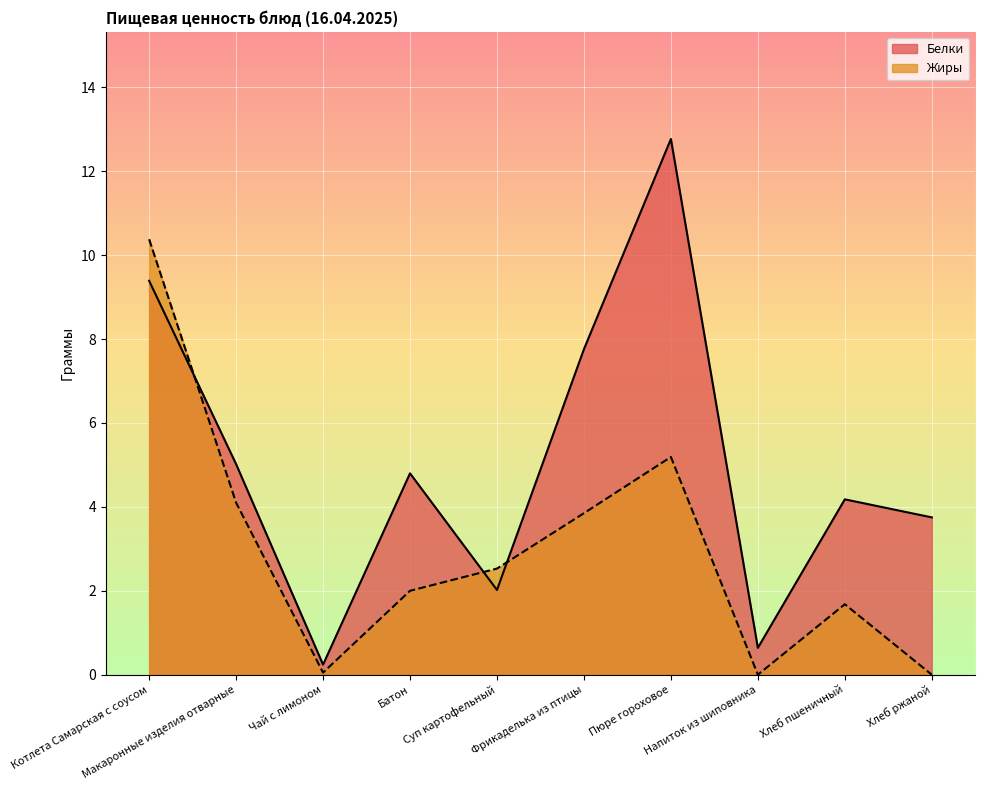

Reading left to right, transcribe all the data shown in this chart.

Жиры: Котлета Самарская с соусом=10.4	Макаронные изделия отварные=4.1	Чай с лимоном=0.1	Батон=2.0	Суп картофельный=2.5	Фрикаделька из птицы=3.9	Пюре гороховое=5.2	Напиток из шиповника=0.0	Хлеб пшеничный=1.7	Хлеб ржаной=0.0
Белки: Котлета Самарская с соусом=9.4	Макаронные изделия отварные=5.0	Чай с лимоном=0.2	Батон=4.8	Суп картофельный=2.0	Фрикаделька из птицы=7.8	Пюре гороховое=12.8	Напиток из шиповника=0.6	Хлеб пшеничный=4.2	Хлеб ржаной=3.8